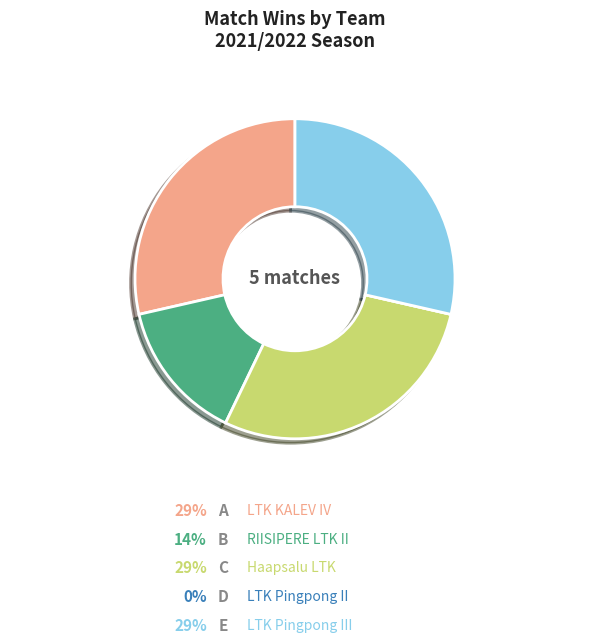

What percentage do Haapsalu LTK and LTK KALEV IV together represent?

57.1%